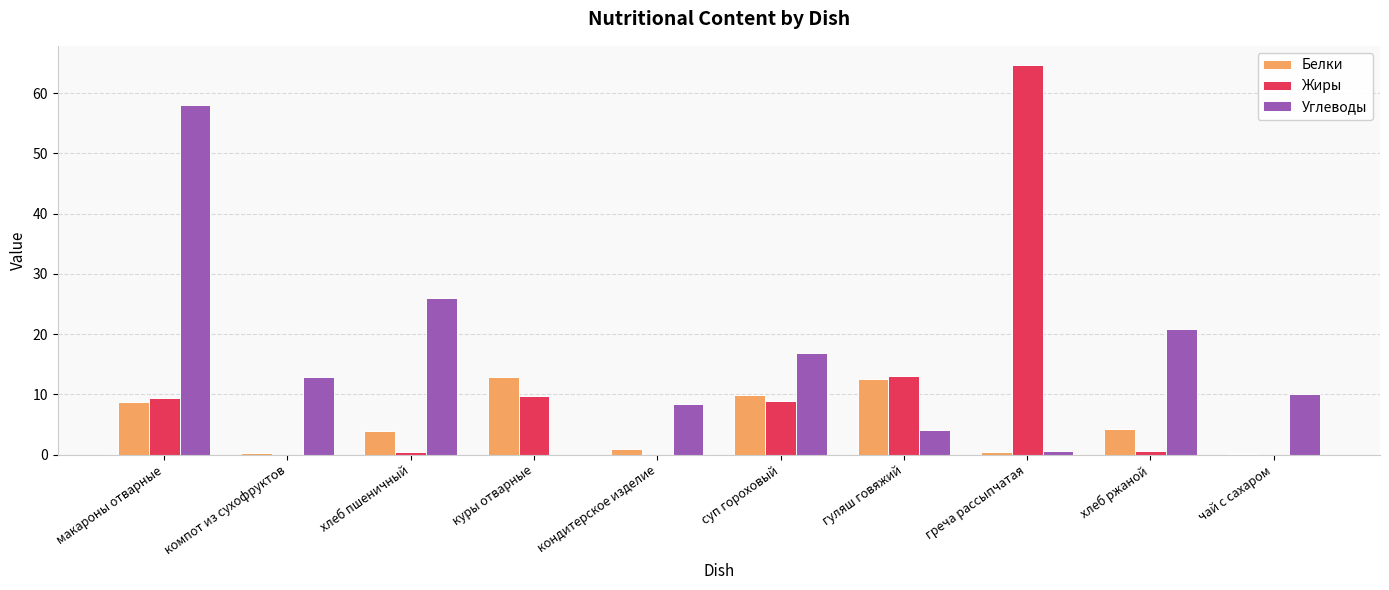

Which series changed the most between макароны отварные and куры отварные?

Углеводы